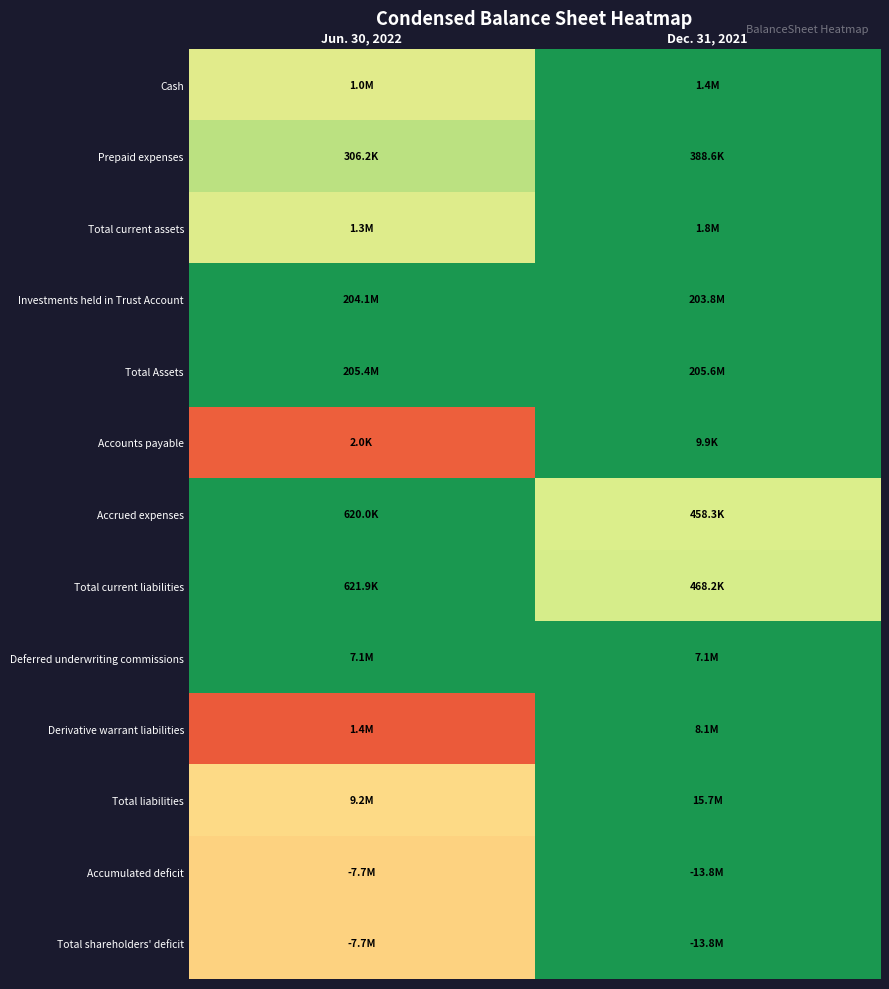

Count the number of data series in this chart.

13